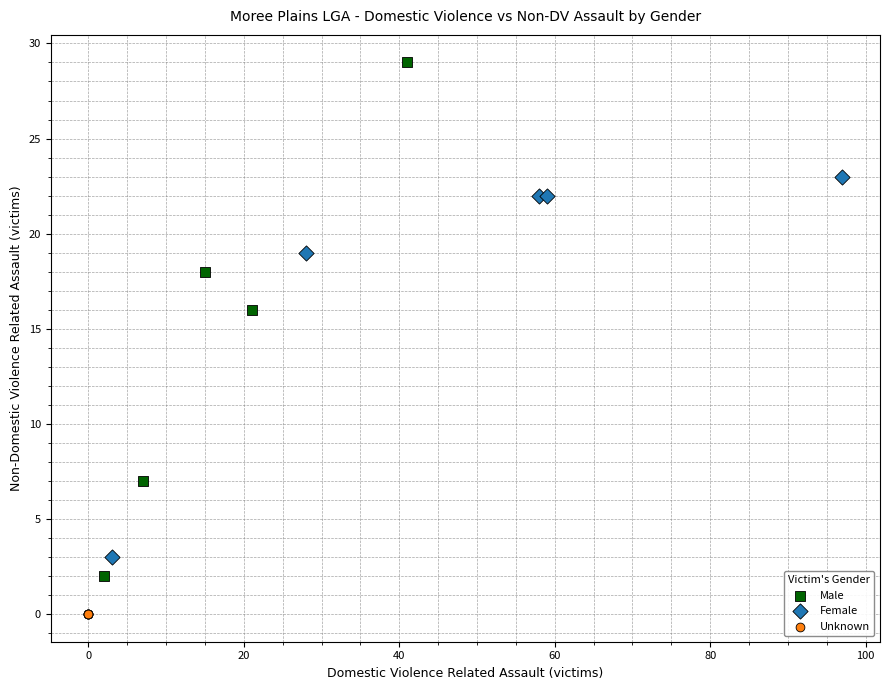

Which series contains the lowest Y value?

Unknown